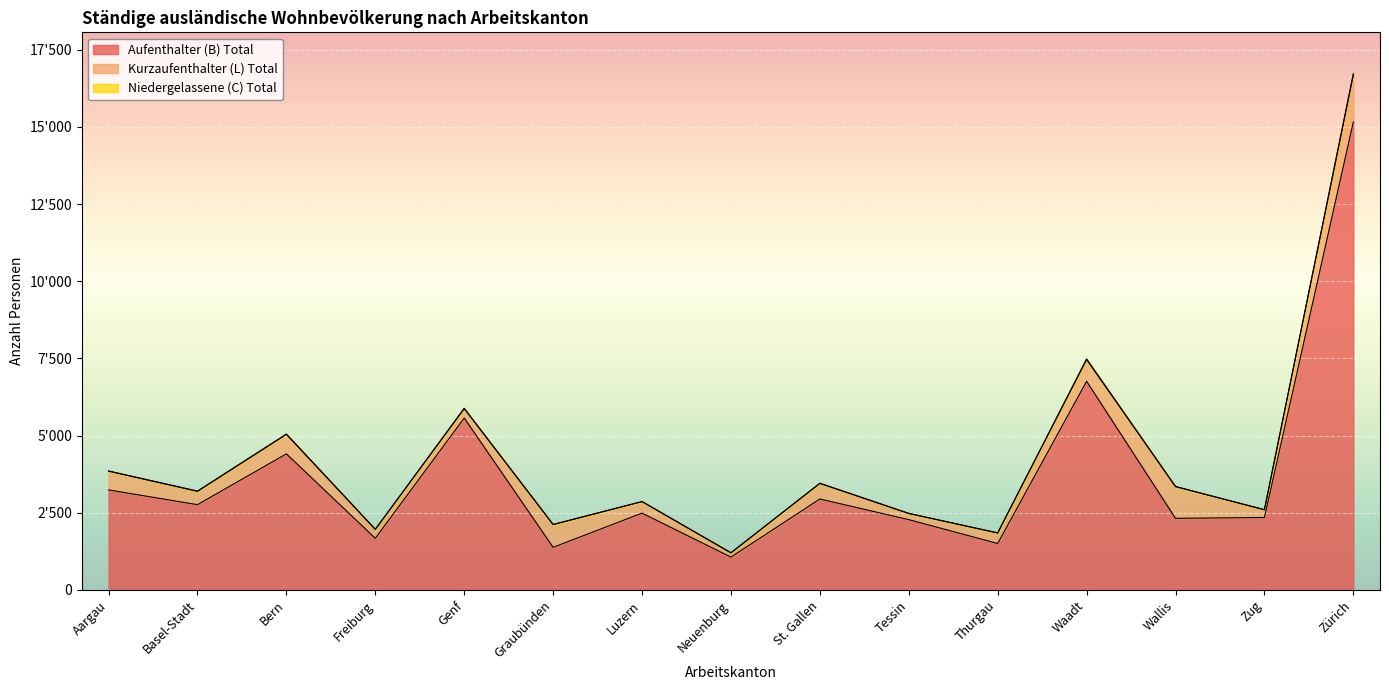

What are all the series names shown in the legend?

Aufenthalter (B) Total, Kurzaufenthalter (L) Total, Niedergelassene (C) Total